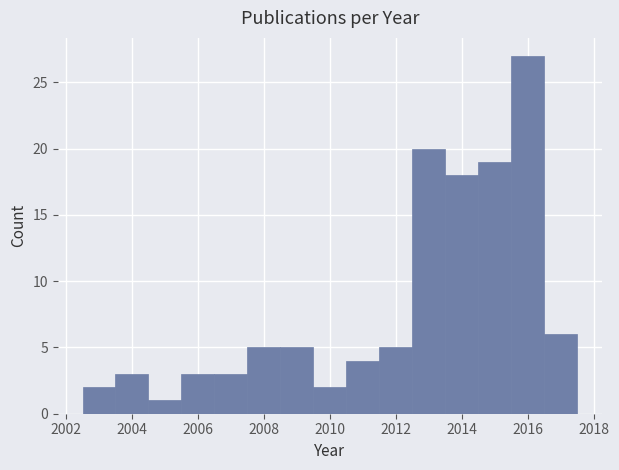

Reading left to right, list every bar in this chart as the range it spans on the x-axis followed by its height. Neither the bar edges nor the heights are printed on the chart, so give them approximately, as read against the axes.

2002.5 to 2003.5: 2
2003.5 to 2004.5: 3
2004.5 to 2005.5: 1
2005.5 to 2006.5: 3
2006.5 to 2007.5: 3
2007.5 to 2008.5: 5
2008.5 to 2009.5: 5
2009.5 to 2010.5: 2
2010.5 to 2011.5: 4
2011.5 to 2012.5: 5
2012.5 to 2013.5: 20
2013.5 to 2014.5: 18
2014.5 to 2015.5: 19
2015.5 to 2016.5: 27
2016.5 to 2017.5: 6